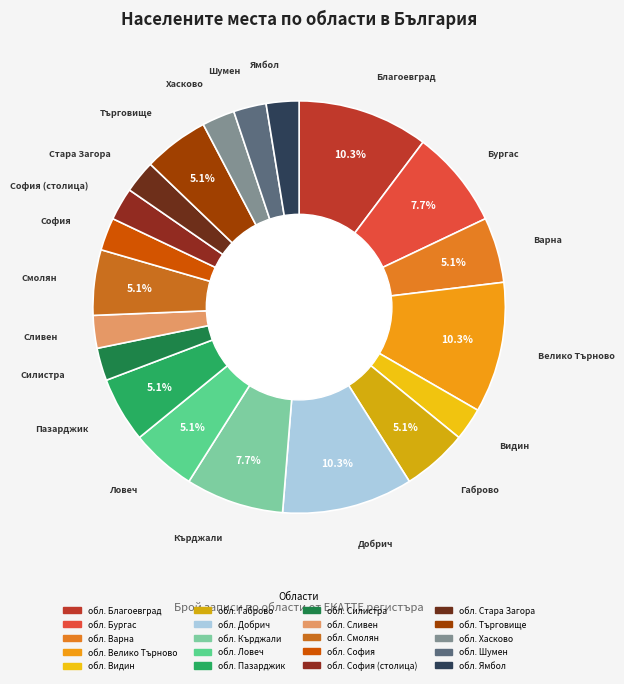

To the nearest percent, what is the average slice percentage?

5%